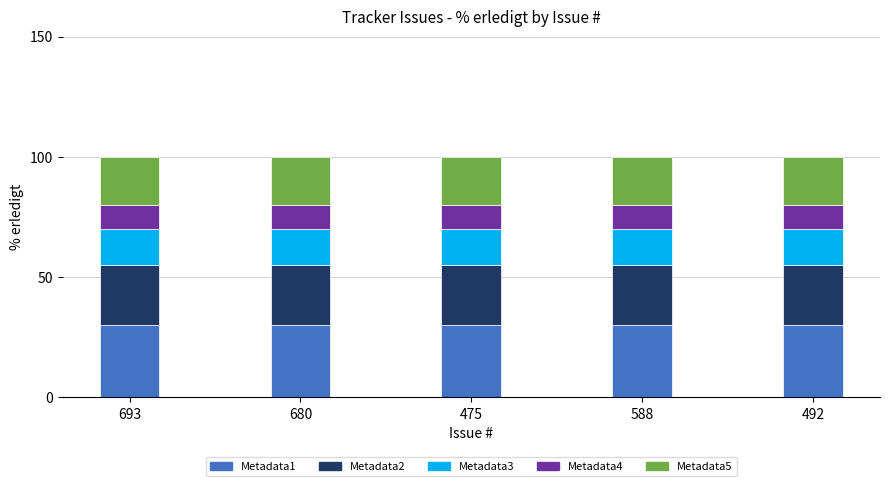

What is the total value across all series at 680?

100